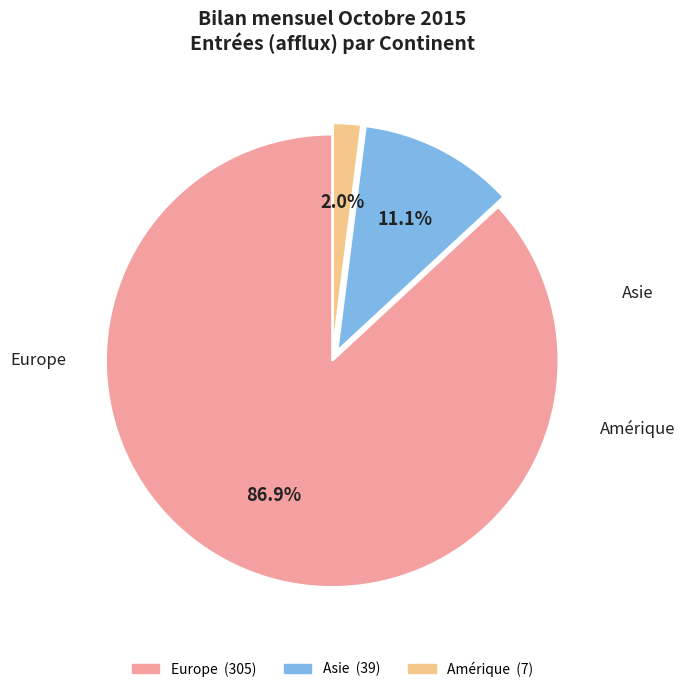

Is there a majority slice in this chart?

Yes